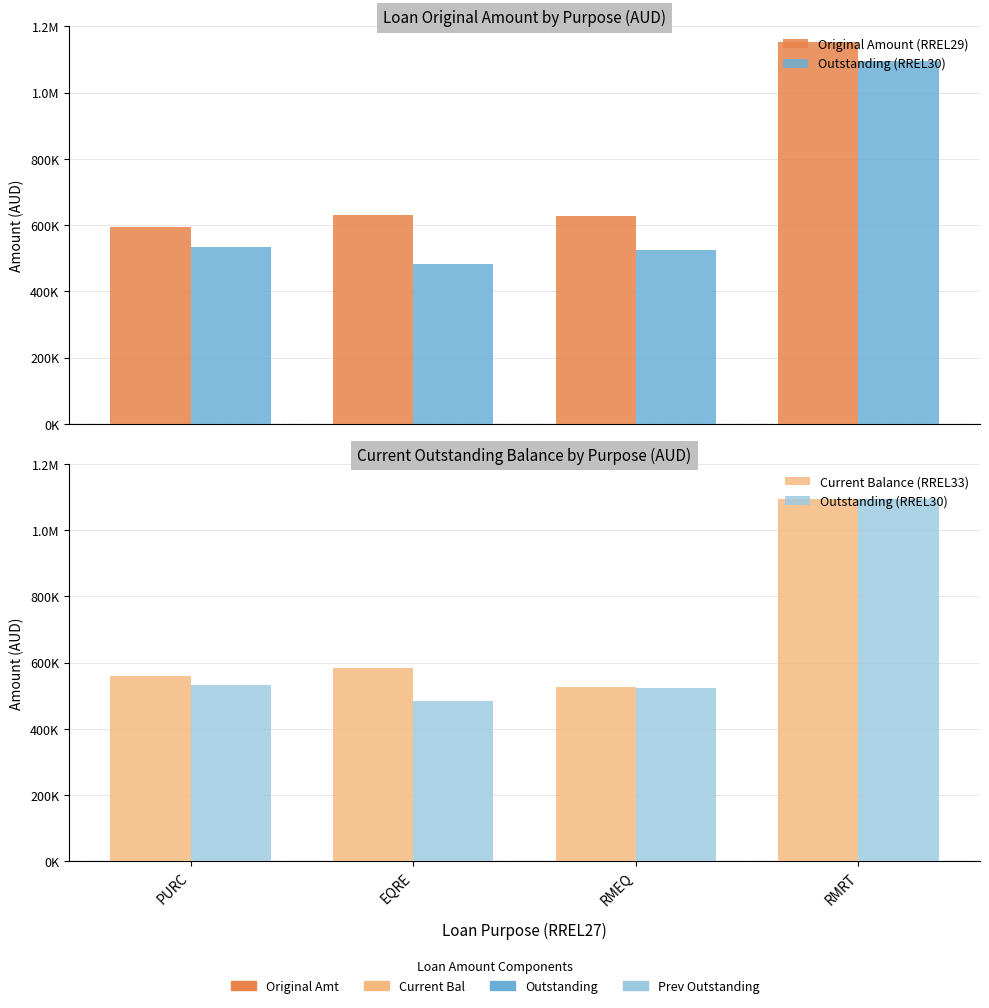

At how many categories does at least one series exceed 916431?

1